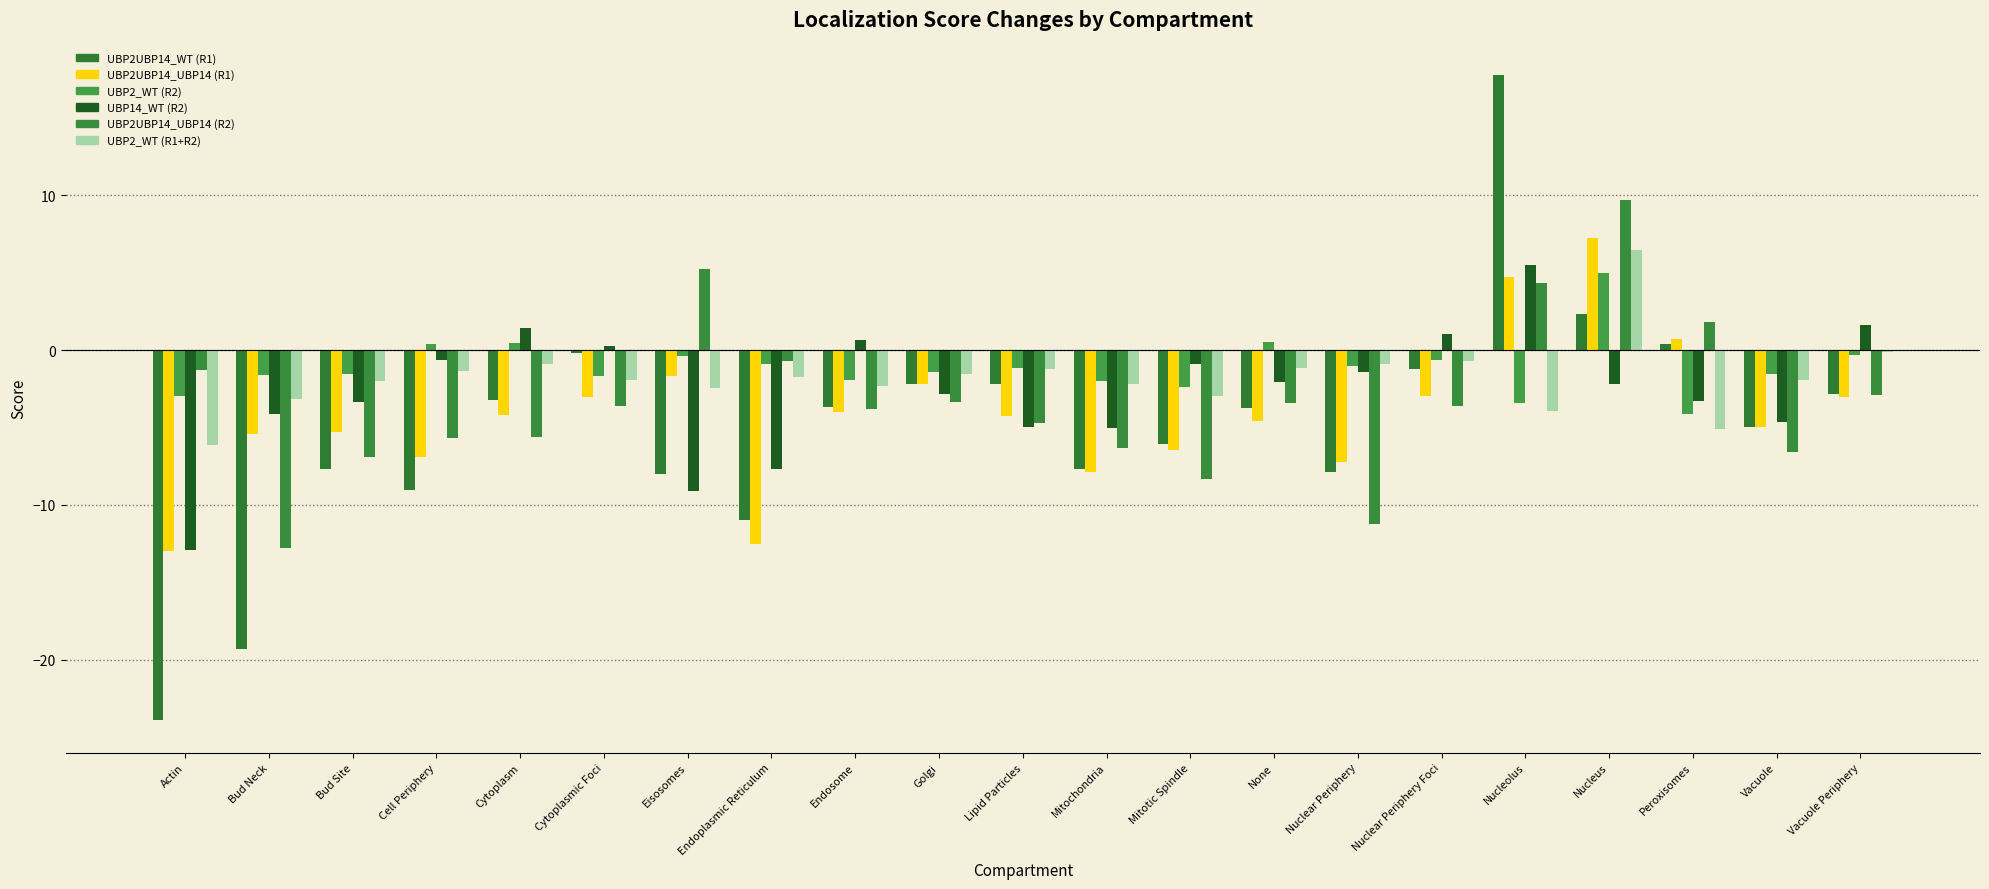

Reading left to right, extract all data points from this chart.

UBP2UBP14_WT (R1): Actin=-23.9	Bud Neck=-19.3	Bud Site=-7.7	Cell Periphery=-9.1	Cytoplasm=-3.2	Cytoplasmic Foci=-0.2	Eisosomes=-8.0	Endoplasmic Reticulum=-10.9	Endosome=-3.7	Golgi=-2.2	Lipid Particles=-2.2	Mitochondria=-7.7	Mitotic Spindle=-6.1	None=-3.7	Nuclear Periphery=-7.8	Nuclear Periphery Foci=-1.2	Nucleolus=17.8	Nucleus=2.4	Peroxisomes=0.4	Vacuole=-5.0	Vacuole Periphery=-2.8
UBP2UBP14_UBP14 (R1): Actin=-12.9	Bud Neck=-5.4	Bud Site=-5.3	Cell Periphery=-6.9	Cytoplasm=-4.2	Cytoplasmic Foci=-3.0	Eisosomes=-1.7	Endoplasmic Reticulum=-12.5	Endosome=-4.0	Golgi=-2.2	Lipid Particles=-4.3	Mitochondria=-7.8	Mitotic Spindle=-6.5	None=-4.6	Nuclear Periphery=-7.2	Nuclear Periphery Foci=-3.0	Nucleolus=4.7	Nucleus=7.2	Peroxisomes=0.7	Vacuole=-5.0	Vacuole Periphery=-3.0
UBP2_WT (R2): Actin=-3.0	Bud Neck=-1.6	Bud Site=-1.5	Cell Periphery=0.4	Cytoplasm=0.5	Cytoplasmic Foci=-1.7	Eisosomes=-0.4	Endoplasmic Reticulum=-0.9	Endosome=-1.9	Golgi=-1.4	Lipid Particles=-1.1	Mitochondria=-2.0	Mitotic Spindle=-2.4	None=0.5	Nuclear Periphery=-1.0	Nuclear Periphery Foci=-0.7	Nucleolus=-3.4	Nucleus=5.0	Peroxisomes=-4.1	Vacuole=-1.5	Vacuole Periphery=-0.3
UBP14_WT (R2): Actin=-12.9	Bud Neck=-4.1	Bud Site=-3.4	Cell Periphery=-0.6	Cytoplasm=1.4	Cytoplasmic Foci=0.3	Eisosomes=-9.1	Endoplasmic Reticulum=-7.7	Endosome=0.7	Golgi=-2.9	Lipid Particles=-5.0	Mitochondria=-5.0	Mitotic Spindle=-0.9	None=-2.1	Nuclear Periphery=-1.4	Nuclear Periphery Foci=1.0	Nucleolus=5.5	Nucleus=-2.2	Peroxisomes=-3.3	Vacuole=-4.7	Vacuole Periphery=1.6
UBP2UBP14_UBP14 (R2): Actin=-1.3	Bud Neck=-12.8	Bud Site=-6.9	Cell Periphery=-5.7	Cytoplasm=-5.6	Cytoplasmic Foci=-3.6	Eisosomes=5.2	Endoplasmic Reticulum=-0.7	Endosome=-3.8	Golgi=-3.3	Lipid Particles=-4.7	Mitochondria=-6.3	Mitotic Spindle=-8.3	None=-3.4	Nuclear Periphery=-11.2	Nuclear Periphery Foci=-3.6	Nucleolus=4.4	Nucleus=9.7	Peroxisomes=1.8	Vacuole=-6.5	Vacuole Periphery=-2.9
UBP2_WT (R1+R2): Actin=-6.2	Bud Neck=-3.1	Bud Site=-2.0	Cell Periphery=-1.4	Cytoplasm=-0.9	Cytoplasmic Foci=-2.0	Eisosomes=-2.5	Endoplasmic Reticulum=-1.7	Endosome=-2.3	Golgi=-1.5	Lipid Particles=-1.2	Mitochondria=-2.2	Mitotic Spindle=-2.9	None=-1.2	Nuclear Periphery=-0.9	Nuclear Periphery Foci=-0.7	Nucleolus=-3.9	Nucleus=6.4	Peroxisomes=-5.1	Vacuole=-1.9	Vacuole Periphery=-0.1